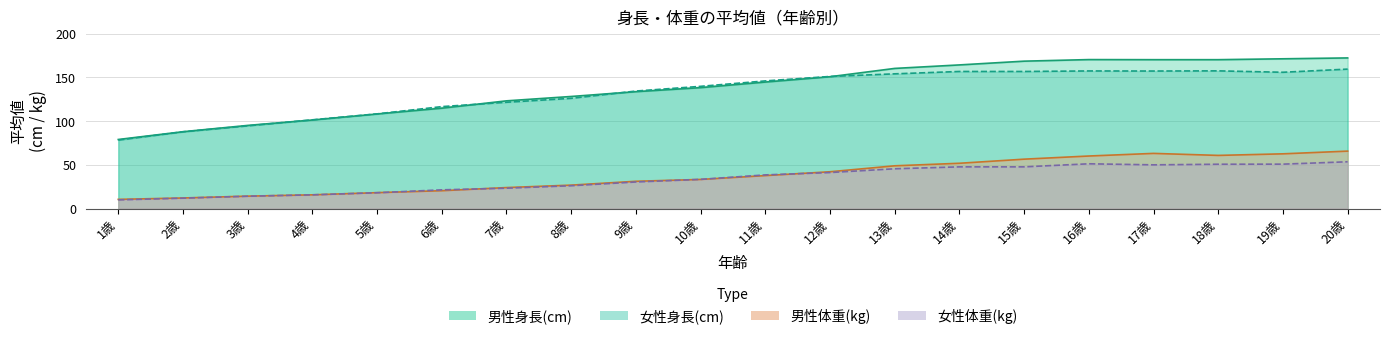

Reading right to left, transcribe all the data shown in this chart.

男性身長(cm): 172.3	171.3	170.3	170.3	170.4	168.6	164.3	160.3	150.8	144.7	138.3	133.7	128.2	123.2	114.8	108.2	101.3	95.1	87.9	79.0
女性身長(cm): 159.5	155.9	157.5	157.3	157.4	156.8	156.8	154.1	151.1	146.0	139.8	134.4	126.1	121.6	116.6	108.3	101.5	94.6	87.8	78.3
男性体重(kg): 65.7	62.6	60.8	63.1	60.1	56.5	51.8	48.9	42.1	37.7	33.3	31.2	26.8	24.0	20.4	18.2	15.7	14.2	12.1	10.5
女性体重(kg): 53.5	50.8	50.7	50.0	51.2	47.7	47.7	45.5	41.2	38.5	33.4	30.4	26.1	23.3	21.4	18.1	15.7	14.1	11.9	9.9